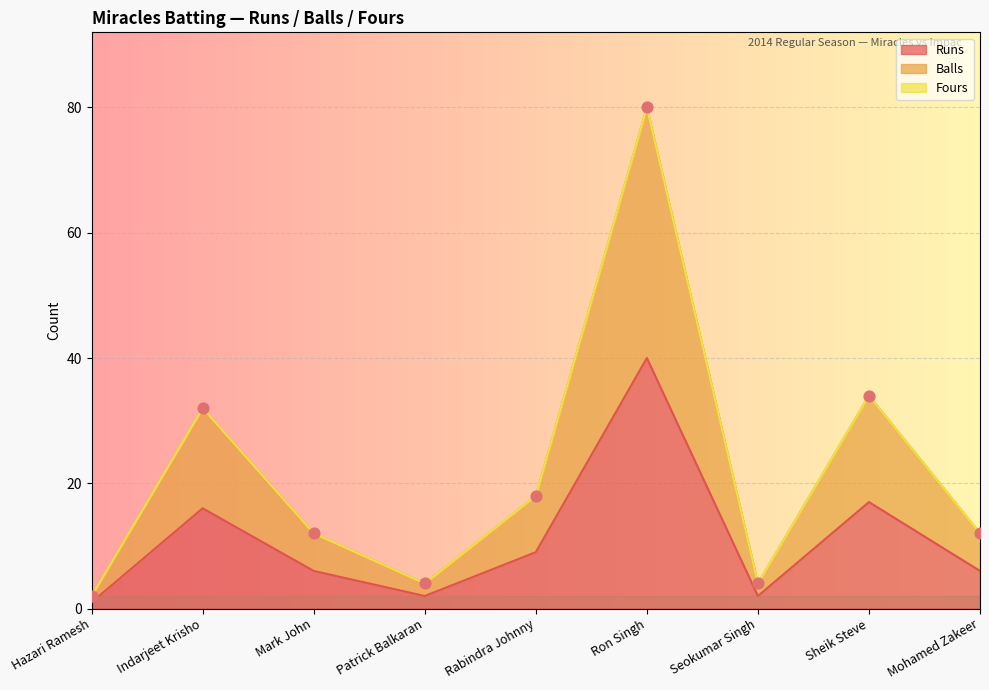

What is the total value across all series at Patrick Balkaran?

6